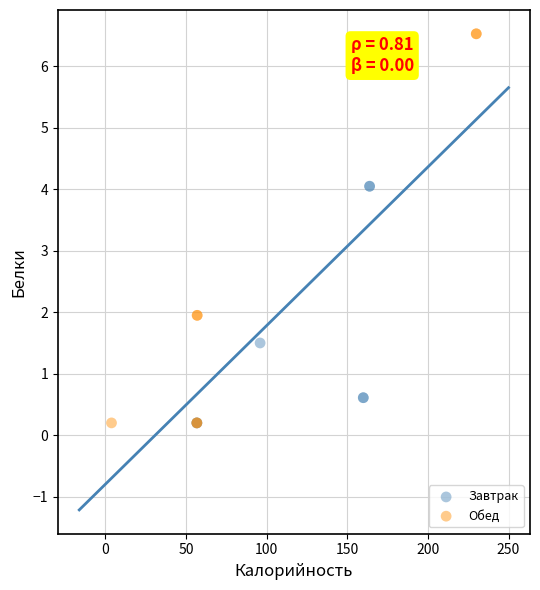

Which series has the widest spread of Y values?

Обед